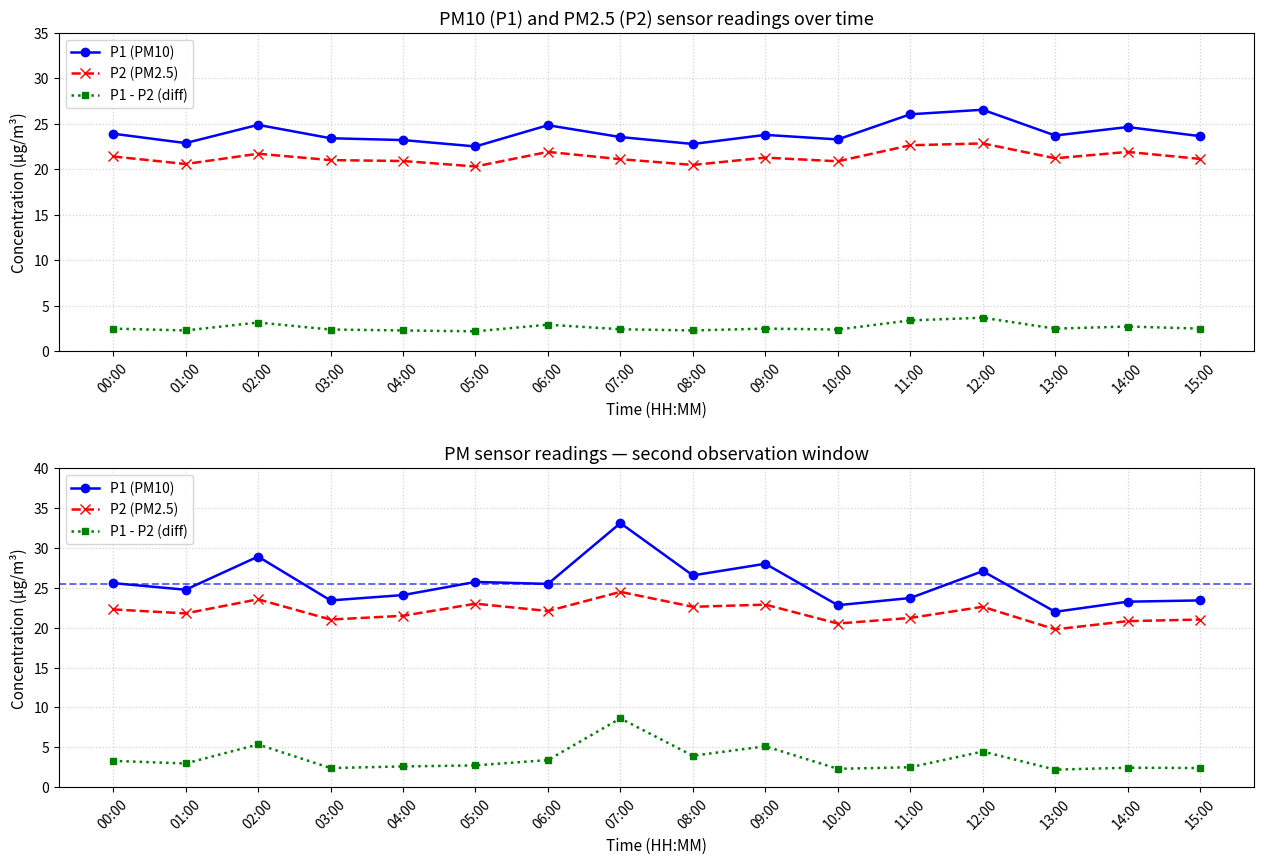

What is the difference between the P1 - P2 (diff) values at 13:00 and 07:00?

6.4